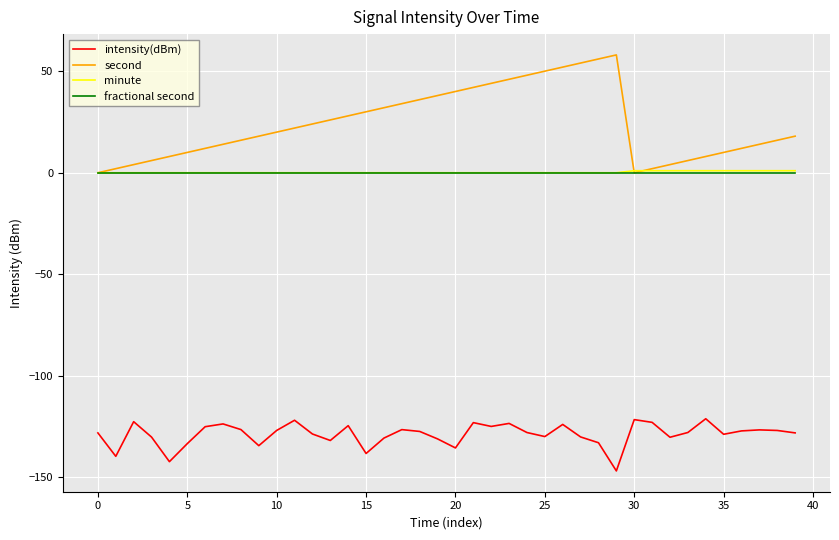

Which series has the widest spread of values?

second